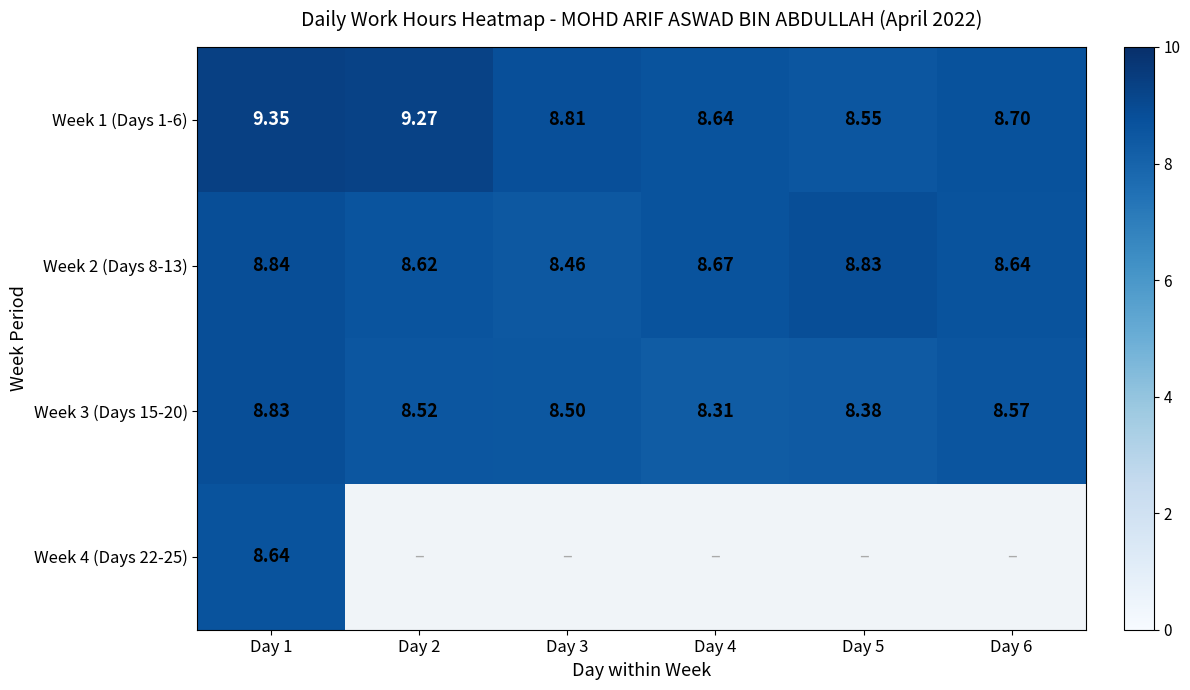

The value of Week 1 (Days 1-6) at Day 3 is 14.0. True or false?

False